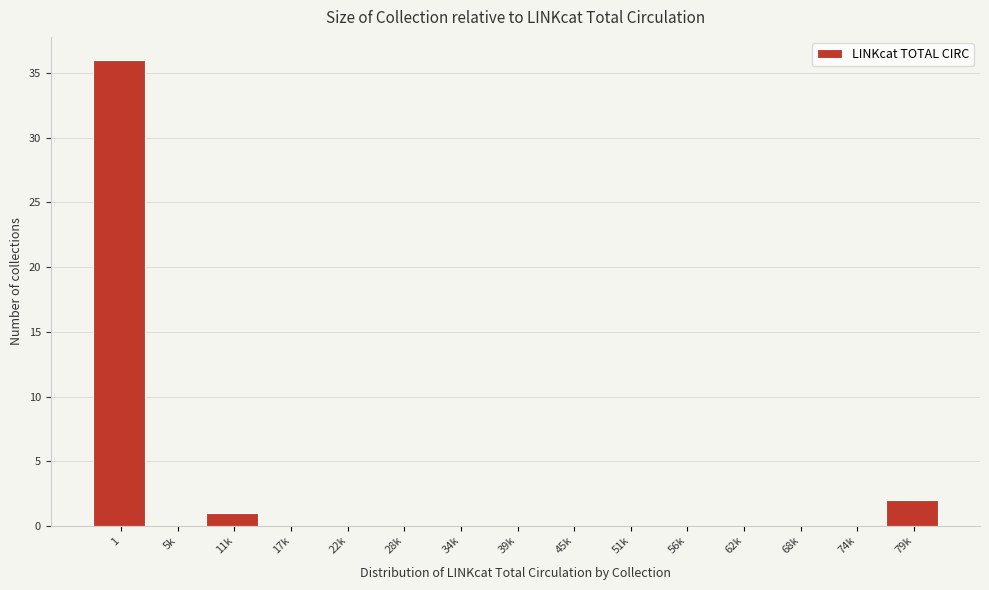

Reading right to left, extract all data points from this chart.

79k=2	74k=0	68k=0	62k=0	56k=0	51k=0	45k=0	39k=0	34k=0	28k=0	22k=0	17k=0	11k=1	5k=0	1=36